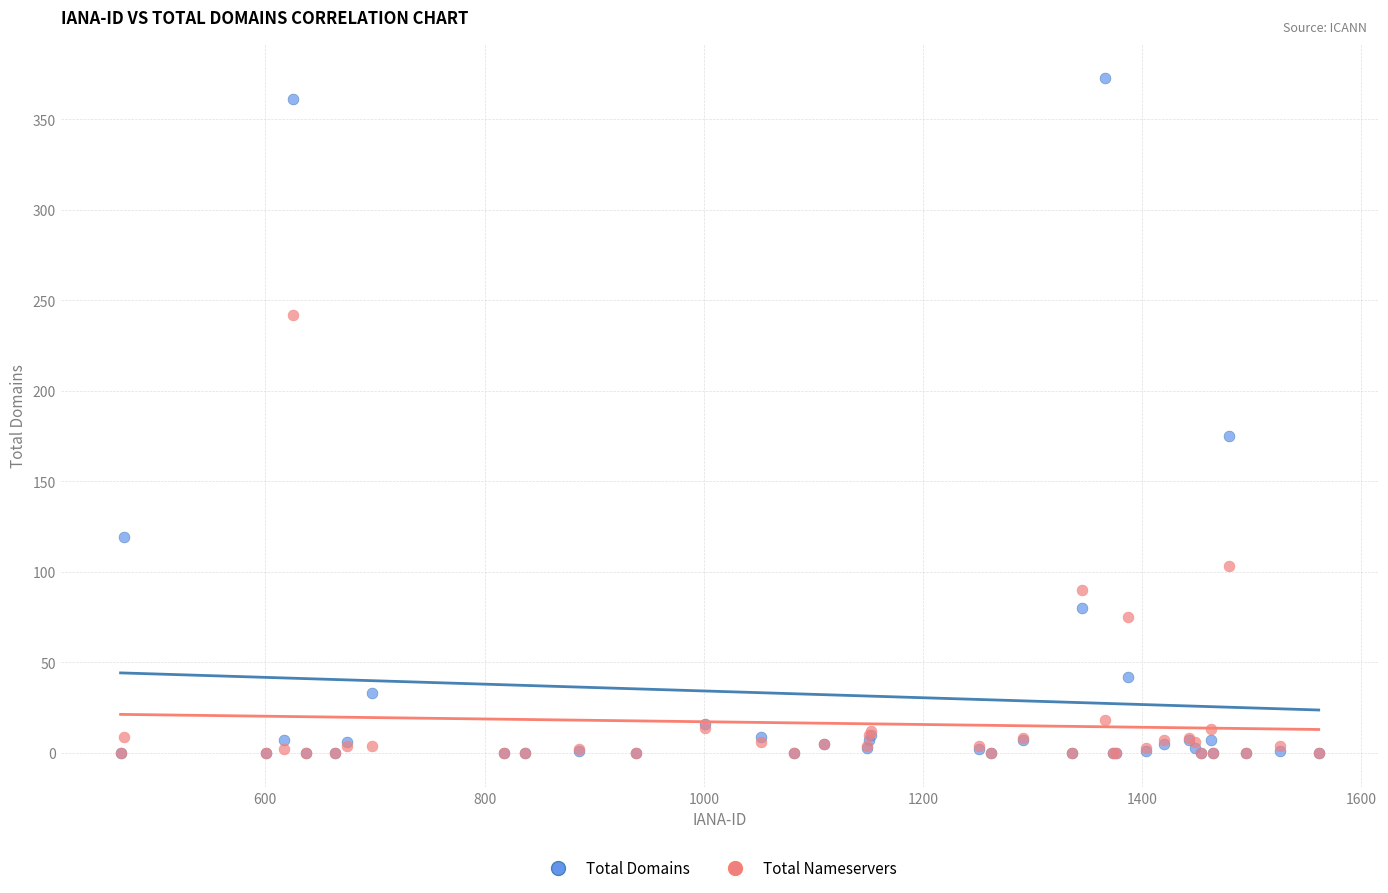

What are all the series names shown in the legend?

Total Domains, Total Nameservers